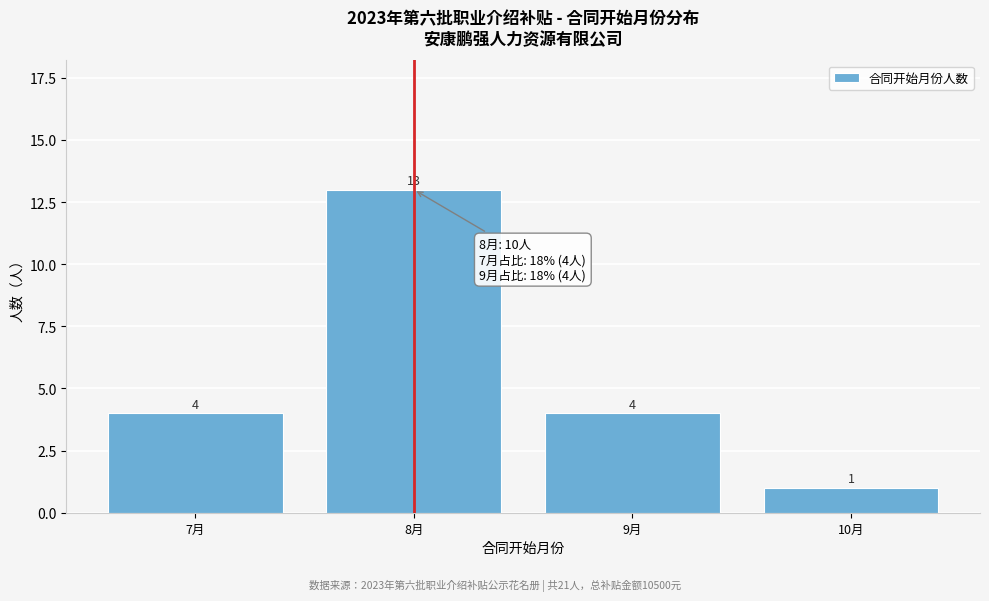

How tall is the bar that spans 9.5 to 10.5 on the x-axis?

1